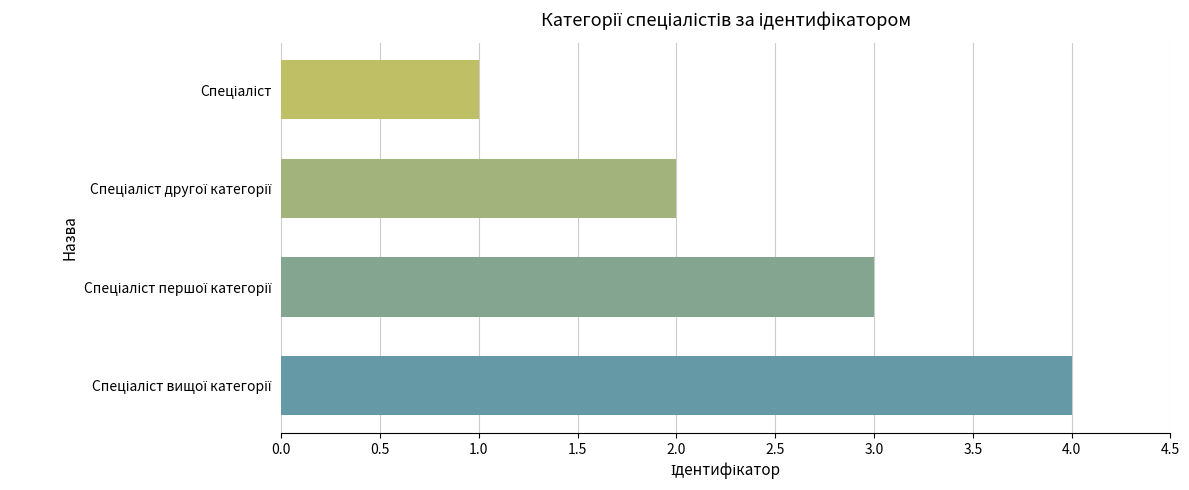

What is the maximum value shown in the chart?

4